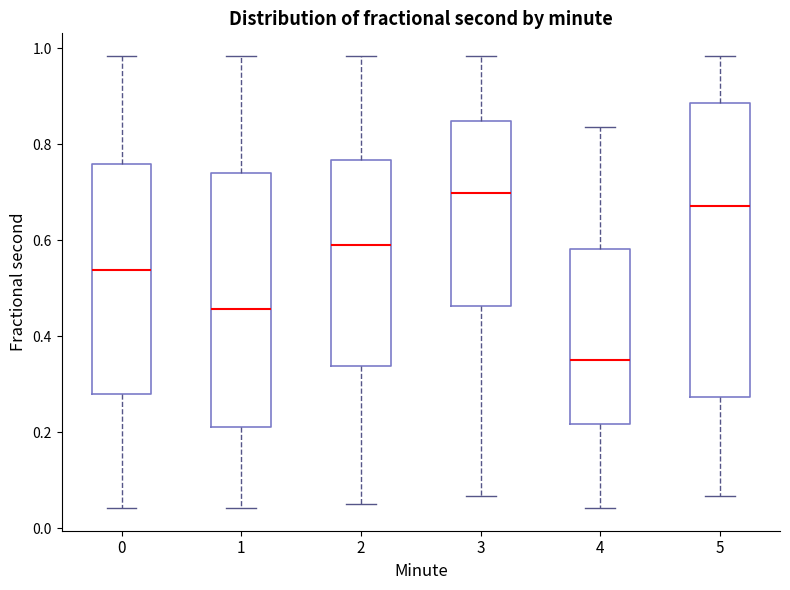

Where does the lower whisker of the box at x = 4 end on the y-axis? The values are not printed on the chart, so give them approximately, as read against the axis.

0.04